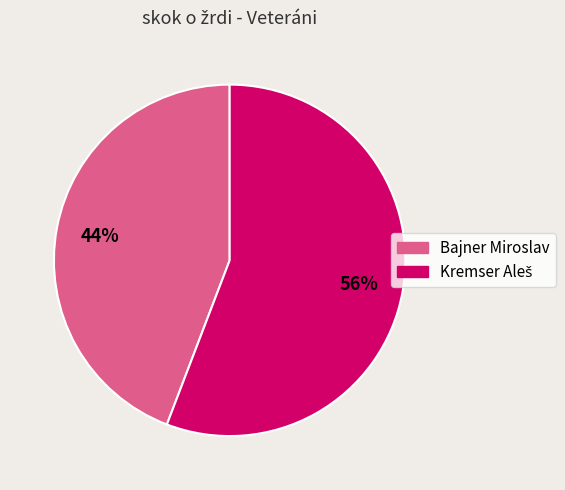

Which category has the smallest portion of the pie?

Bajner Miroslav